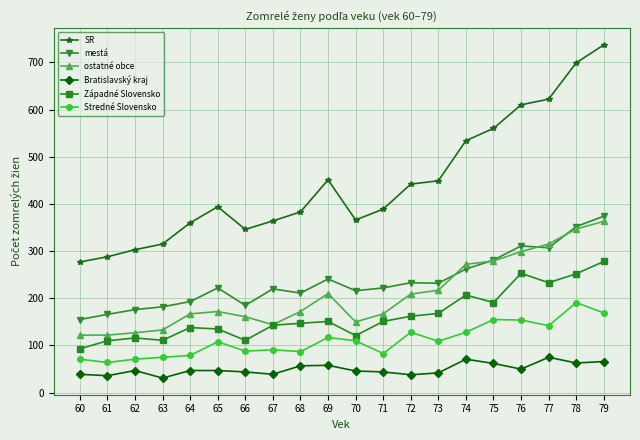

What is the value of the Bratislavský kraj point at the 9th from the left?

57